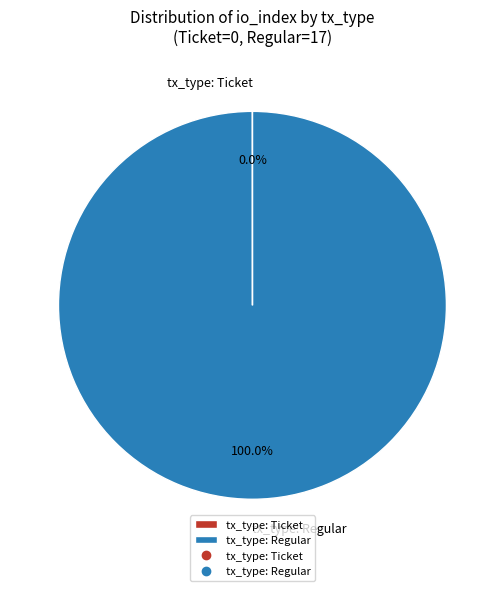

Which category accounts for the majority?

tx_type: Regular